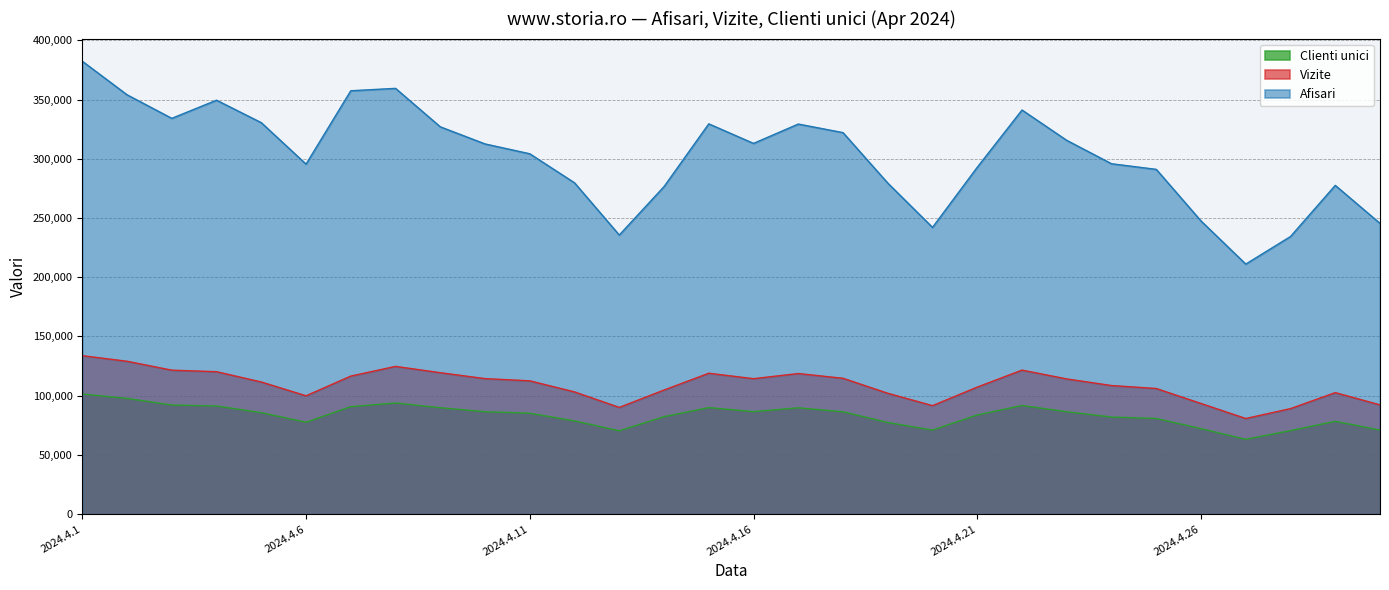

Where is Vizite nearest to the value 107248?

2024.4.21